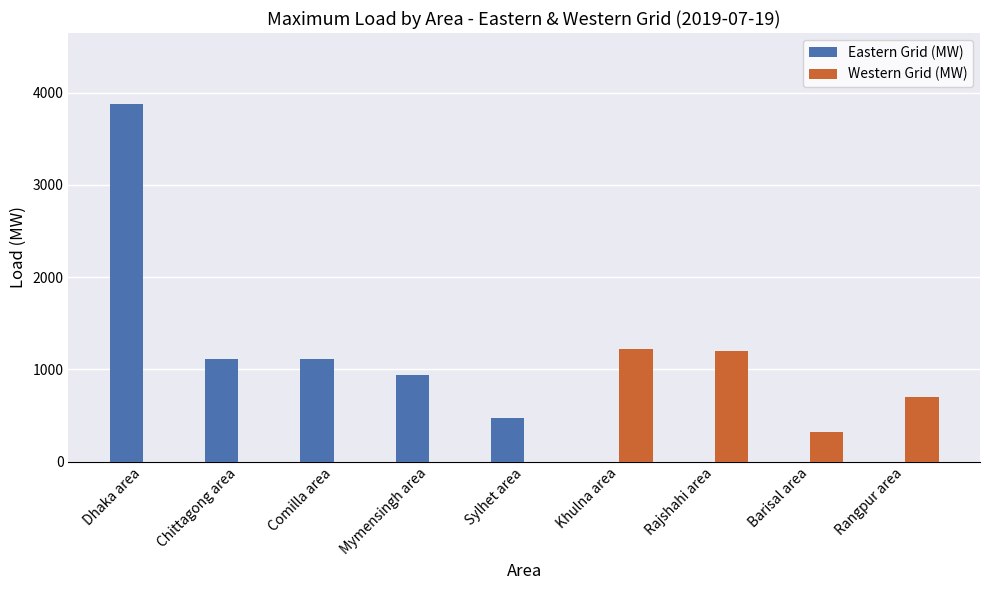

Where is Western Grid (MW) nearest to the value 611?

Rangpur area